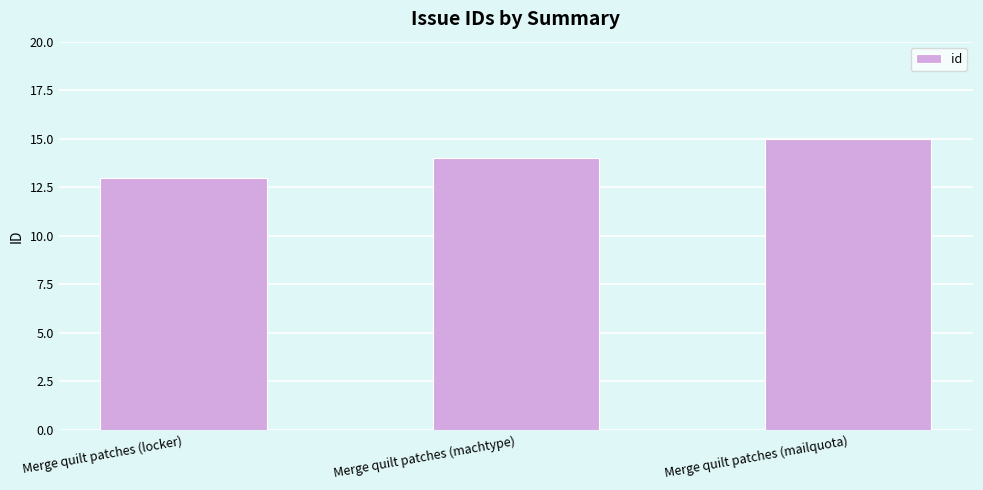

The value at Merge quilt patches (machtype) is 14. True or false?

True